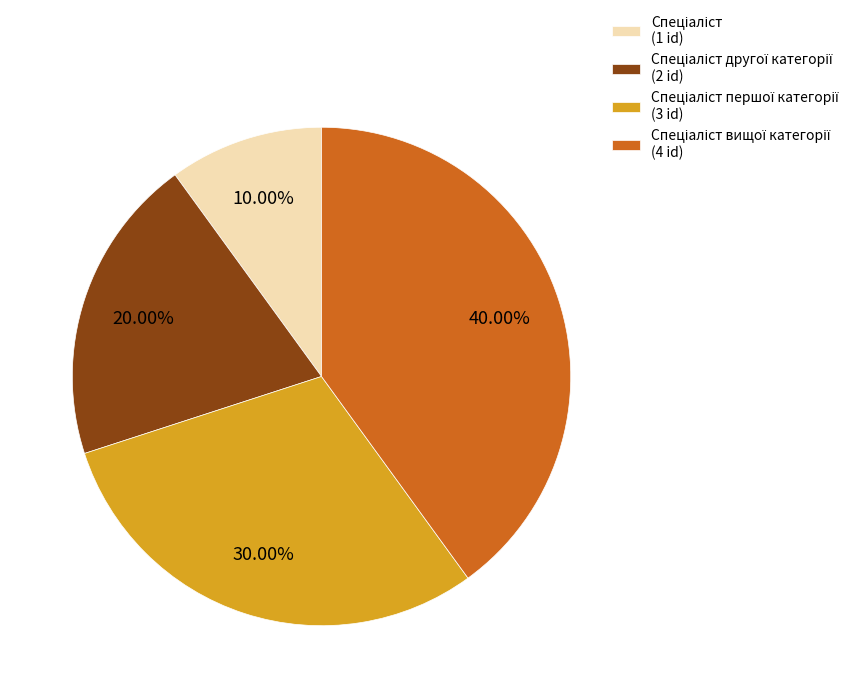

Count the number of slices in the pie.

4